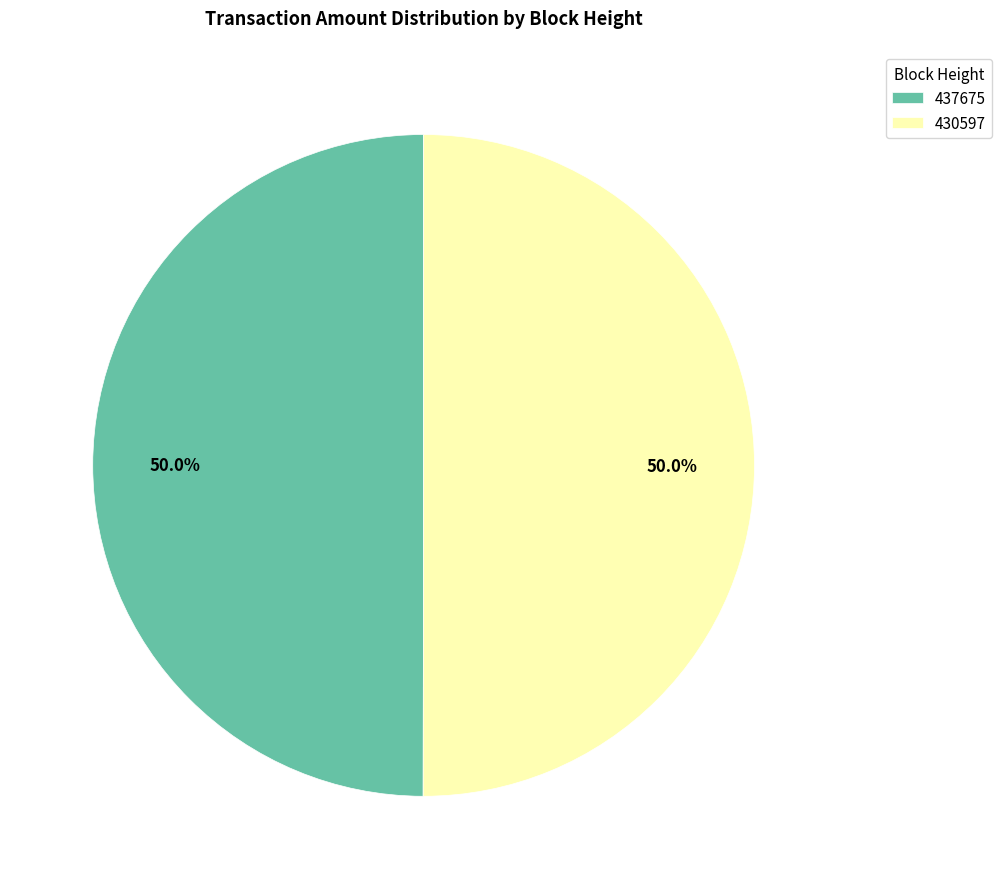

True or false: 437675 accounts for 59% of the total.

False